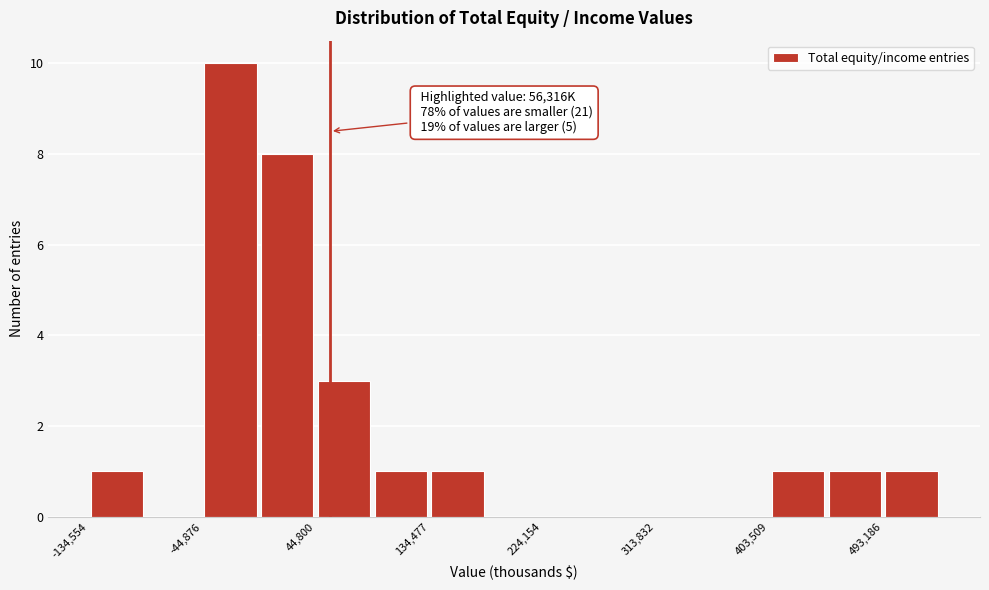

Which range on the x-axis has the tallest bar?

-40000 to 0